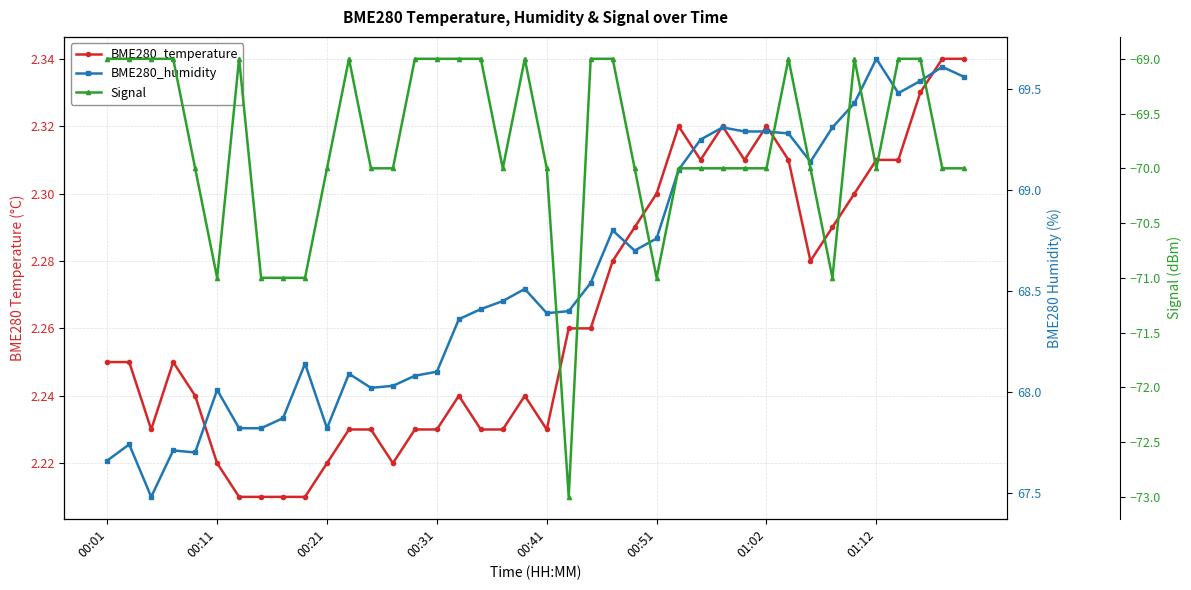

Which series changed the most between 00:21 and 26?

BME280_humidity